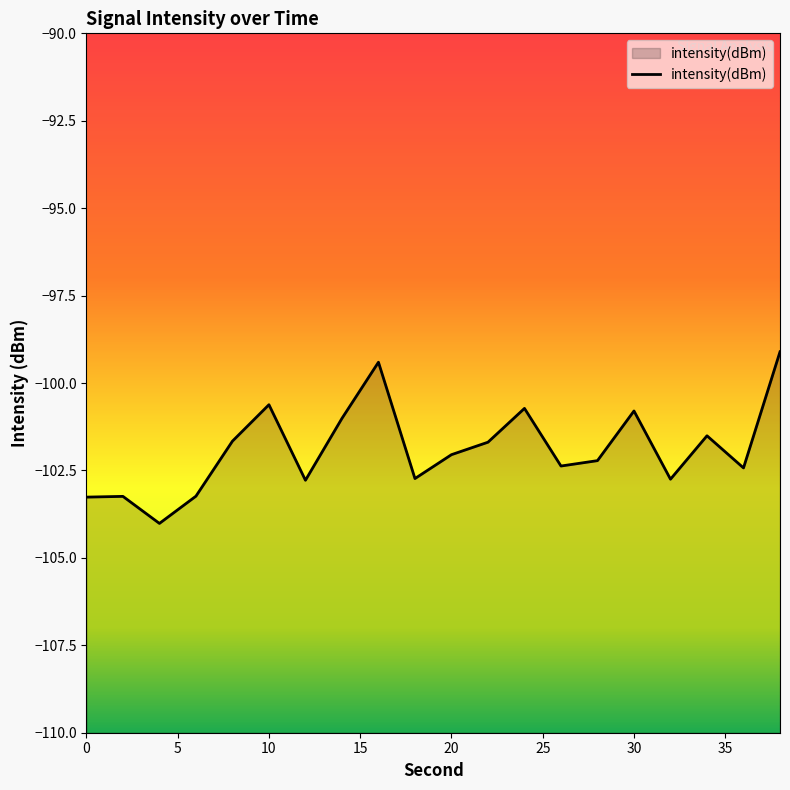

What is the difference between the values at 32 and 38?

3.6